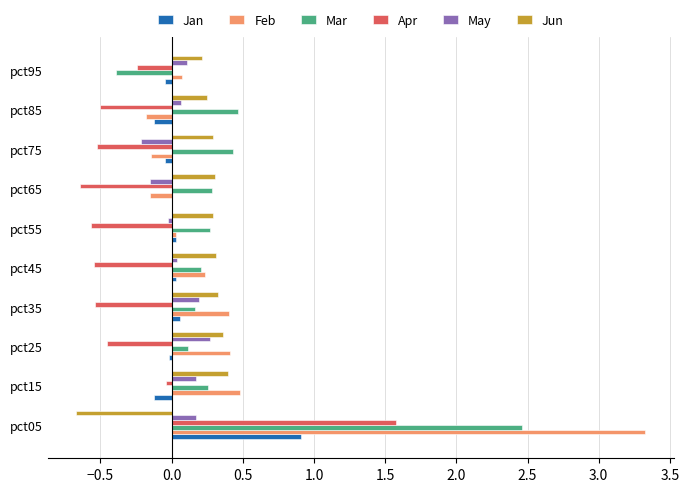

Which category has the highest value across all series?

pct05